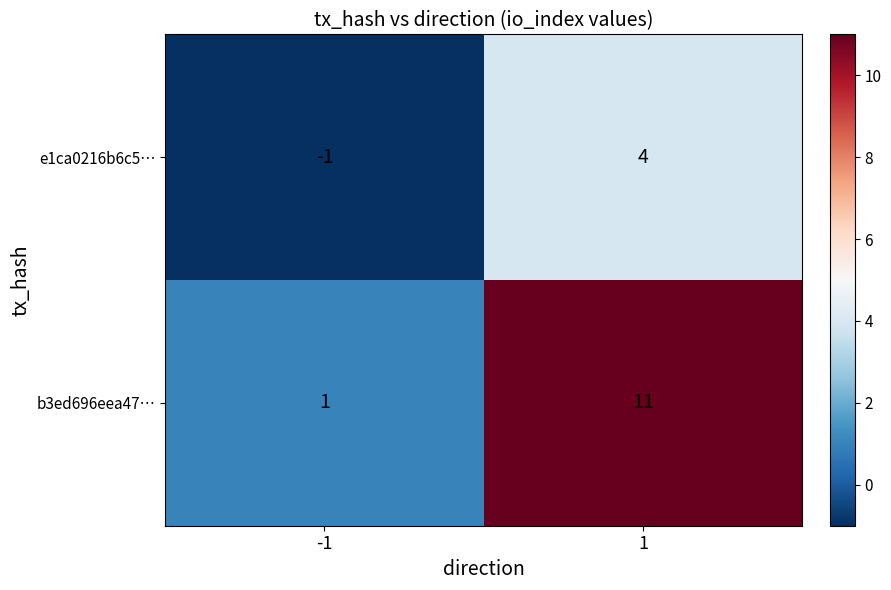

Rank the series by their maximum value, from lowest to highest.

e1ca0216b6c5…, b3ed696eea47…